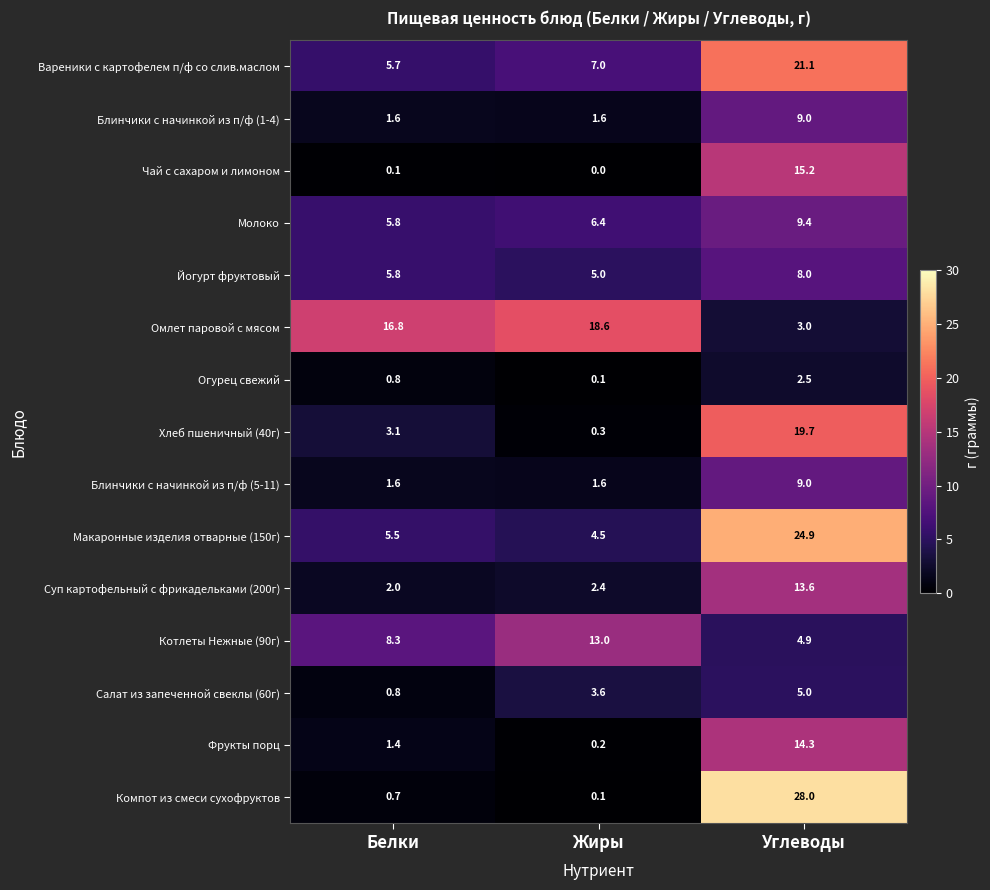

What is the total value across all series at Белки?

60.0